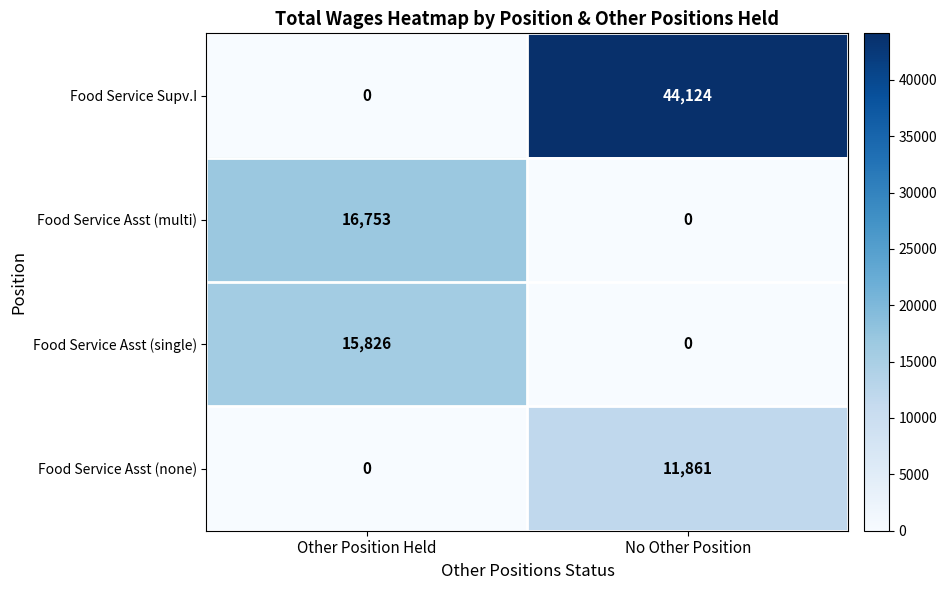

How many values in the Food Service Supv.I series are below 44124?

1